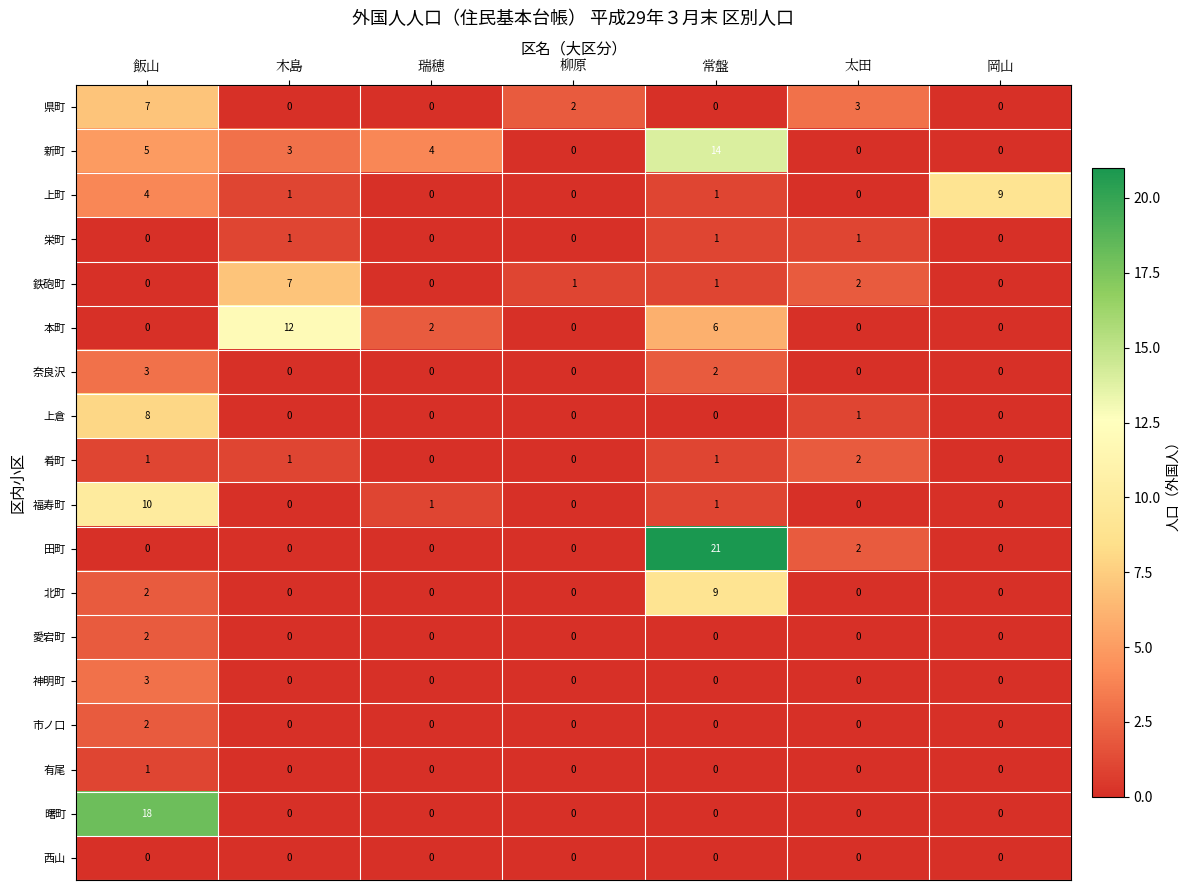

Reading left to right, transcribe all the data shown in this chart.

県町: 飯山=7	木島=0	瑞穂=0	柳原=2	常盤=0	太田=3	岡山=0
新町: 飯山=5	木島=3	瑞穂=4	柳原=0	常盤=14	太田=0	岡山=0
上町: 飯山=4	木島=1	瑞穂=0	柳原=0	常盤=1	太田=0	岡山=9
栄町: 飯山=0	木島=1	瑞穂=0	柳原=0	常盤=1	太田=1	岡山=0
鉄砲町: 飯山=0	木島=7	瑞穂=0	柳原=1	常盤=1	太田=2	岡山=0
本町: 飯山=0	木島=12	瑞穂=2	柳原=0	常盤=6	太田=0	岡山=0
奈良沢: 飯山=3	木島=0	瑞穂=0	柳原=0	常盤=2	太田=0	岡山=0
上倉: 飯山=8	木島=0	瑞穂=0	柳原=0	常盤=0	太田=1	岡山=0
肴町: 飯山=1	木島=1	瑞穂=0	柳原=0	常盤=1	太田=2	岡山=0
福寿町: 飯山=10	木島=0	瑞穂=1	柳原=0	常盤=1	太田=0	岡山=0
田町: 飯山=0	木島=0	瑞穂=0	柳原=0	常盤=21	太田=2	岡山=0
北町: 飯山=2	木島=0	瑞穂=0	柳原=0	常盤=9	太田=0	岡山=0
愛宕町: 飯山=2	木島=0	瑞穂=0	柳原=0	常盤=0	太田=0	岡山=0
神明町: 飯山=3	木島=0	瑞穂=0	柳原=0	常盤=0	太田=0	岡山=0
市ノ口: 飯山=2	木島=0	瑞穂=0	柳原=0	常盤=0	太田=0	岡山=0
有尾: 飯山=1	木島=0	瑞穂=0	柳原=0	常盤=0	太田=0	岡山=0
曙町: 飯山=18	木島=0	瑞穂=0	柳原=0	常盤=0	太田=0	岡山=0
西山: 飯山=0	木島=0	瑞穂=0	柳原=0	常盤=0	太田=0	岡山=0